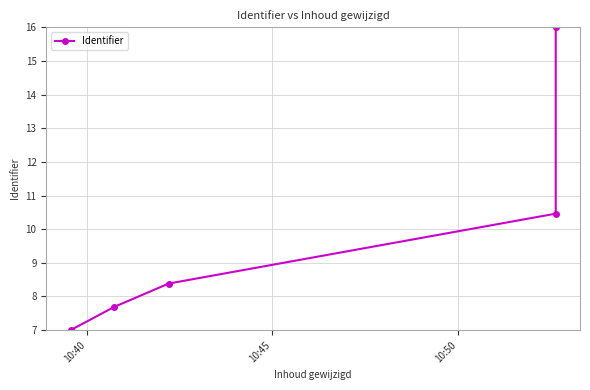

Does the chart display data point markers on the line(s)?

Yes